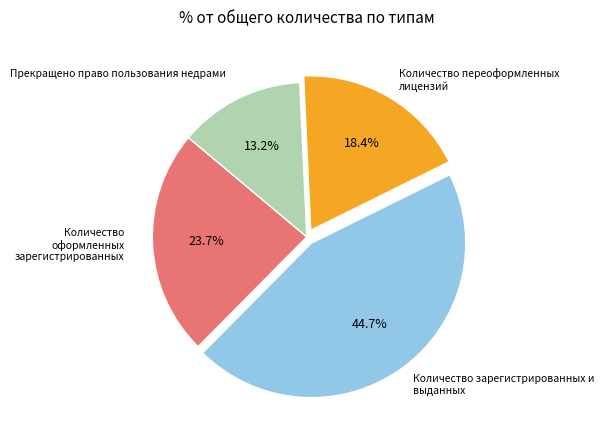

What is the ratio of the value at Количество переоформленных лицензий to the value at Количество зарегистрированных и выданных?

0.4